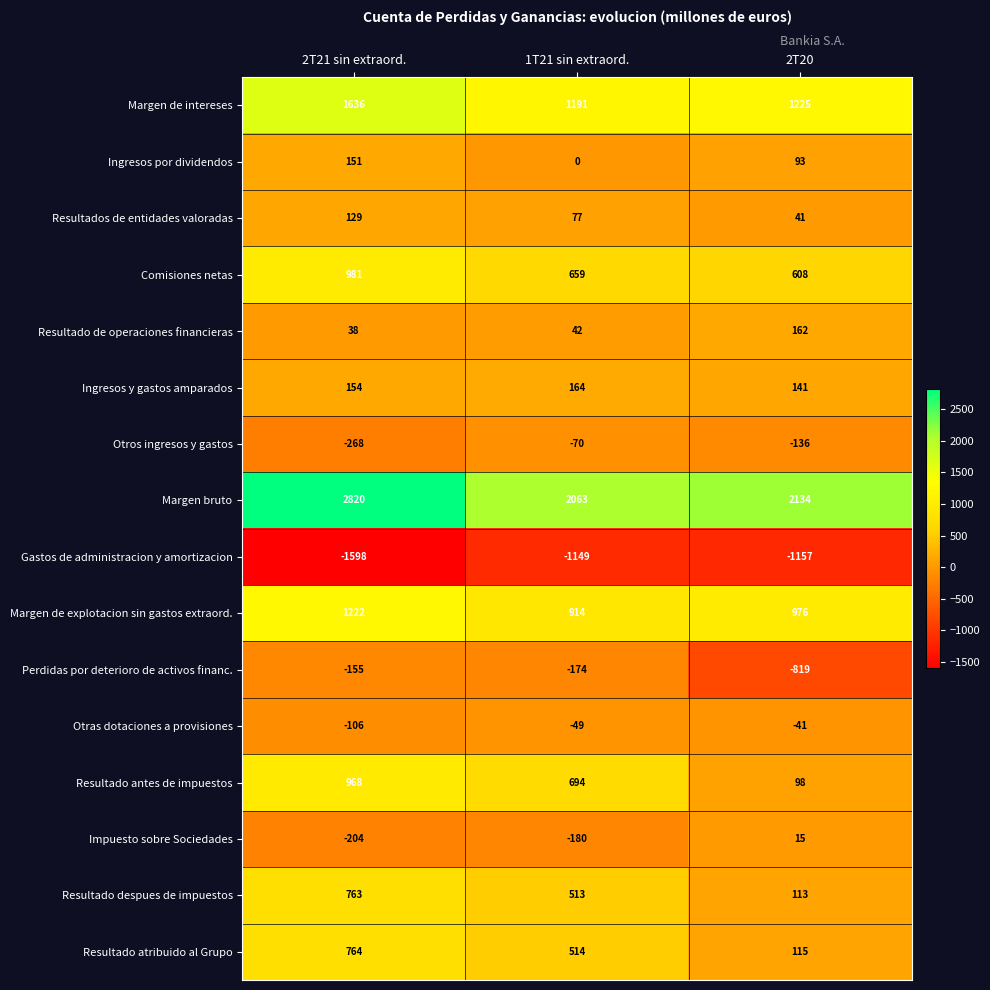

Where is Resultados de entidades valoradas nearest to the value 85?

1T21 sin extraord.